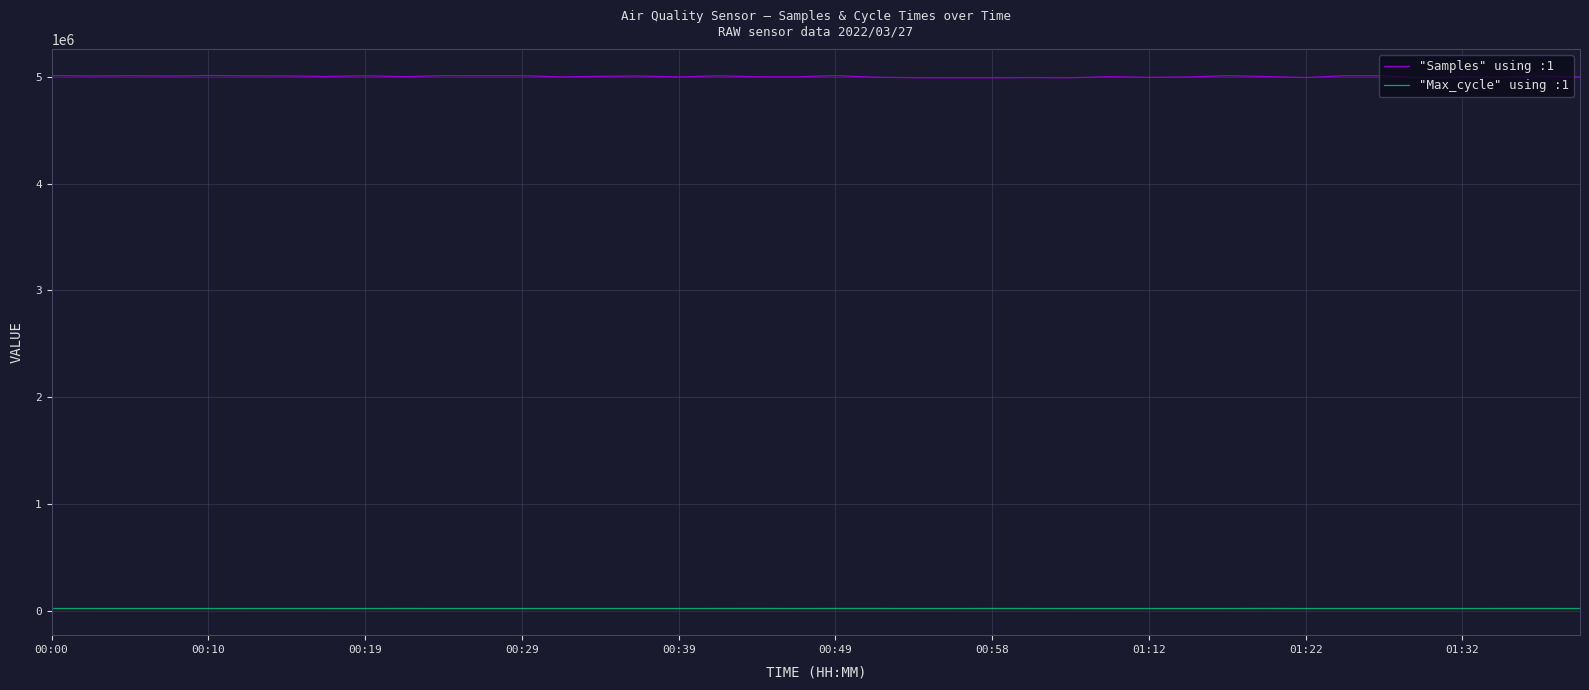

Rank the series by their average value, from lowest to highest.

"Max_cycle" using :1, "Samples" using :1